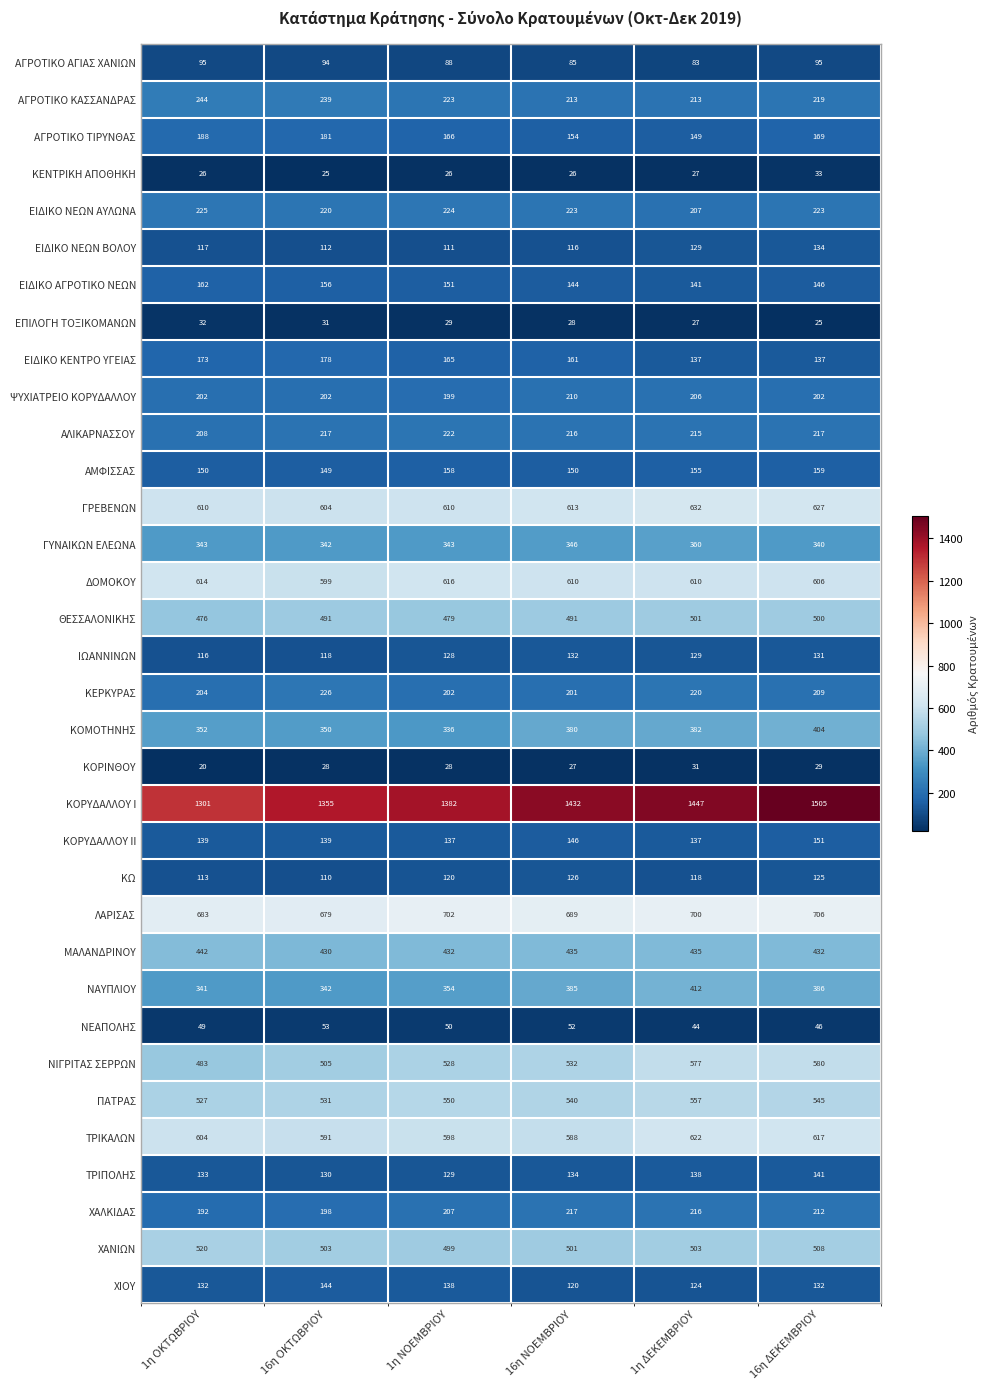

At which category is the sum across all series the highest?

16η ΔΕΚΕΜΒΡΙΟΥ